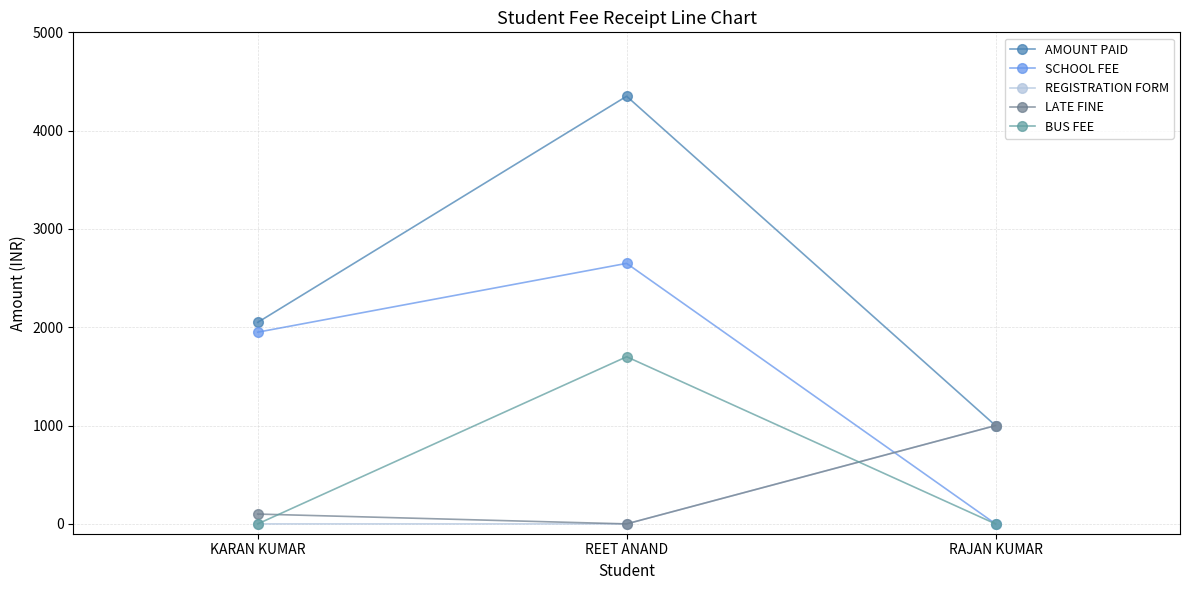

Reading left to right, what are all the values shown in this chart?

AMOUNT PAID: 2050	4350	1000
SCHOOL FEE: 1950	2650	0
REGISTRATION FORM: 0	0	1000
LATE FINE: 100	0	1000
BUS FEE: 0	1700	0